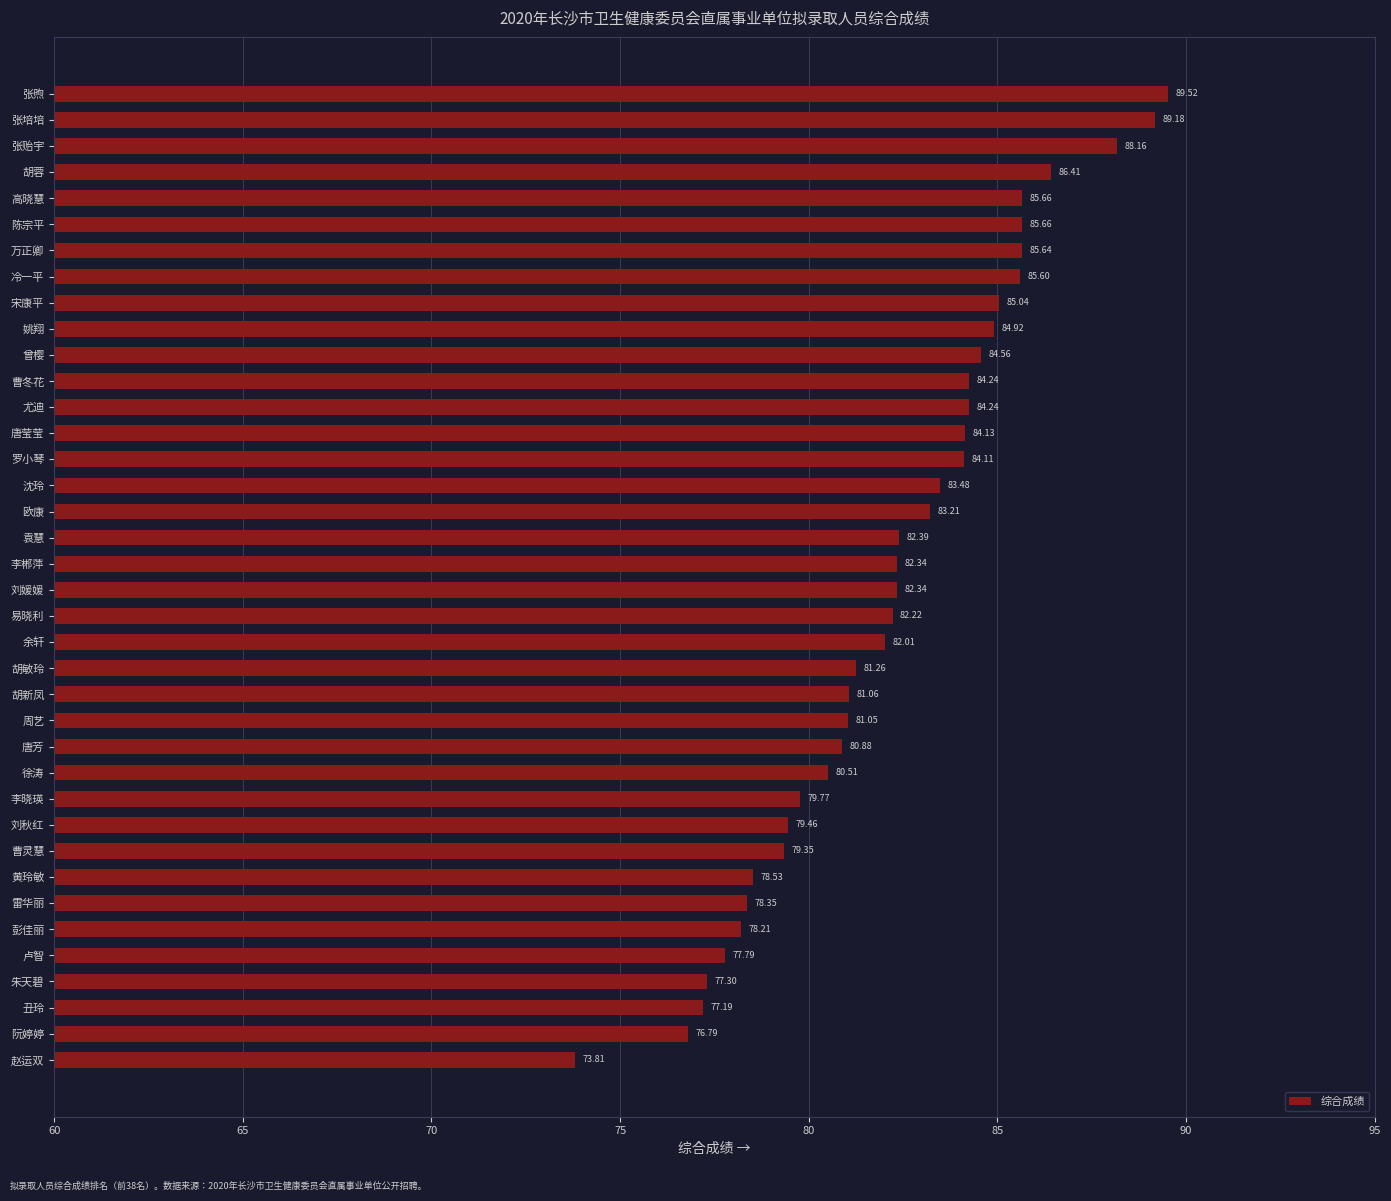

What is the difference between the second highest and minimum values?

15.4